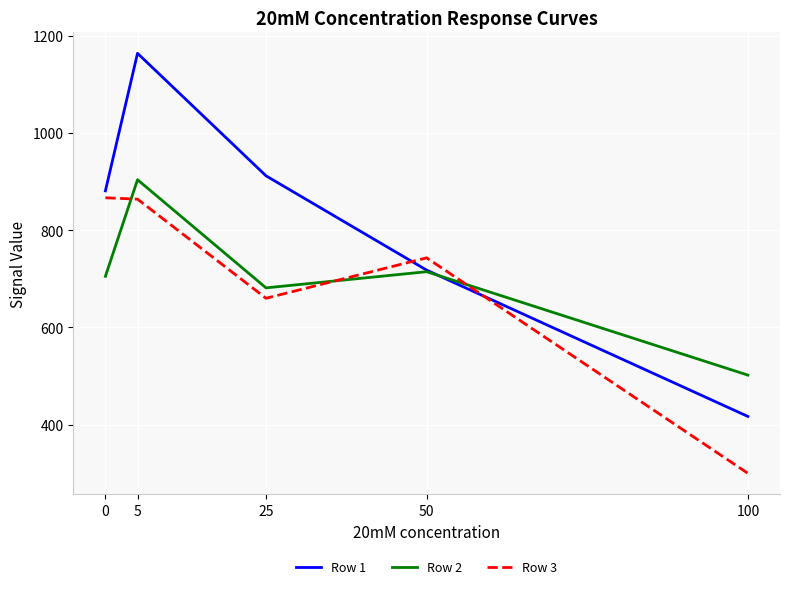

What is the highest value of the Row 1 series?

1163.4